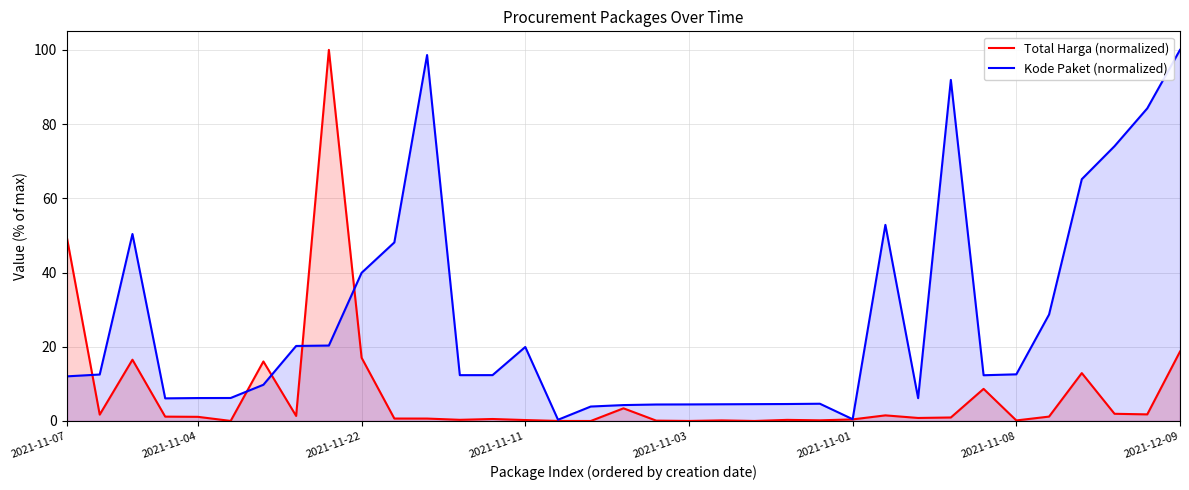

Rank the series by their average value, from lowest to highest.

Total Harga (normalized), Kode Paket (normalized)